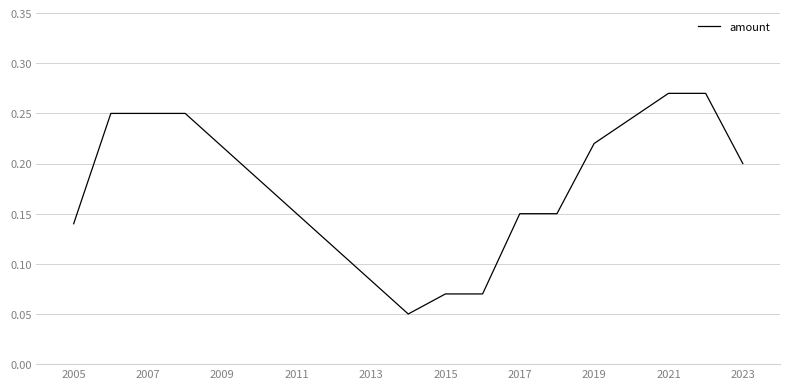

How many lines are shown in the chart?

1